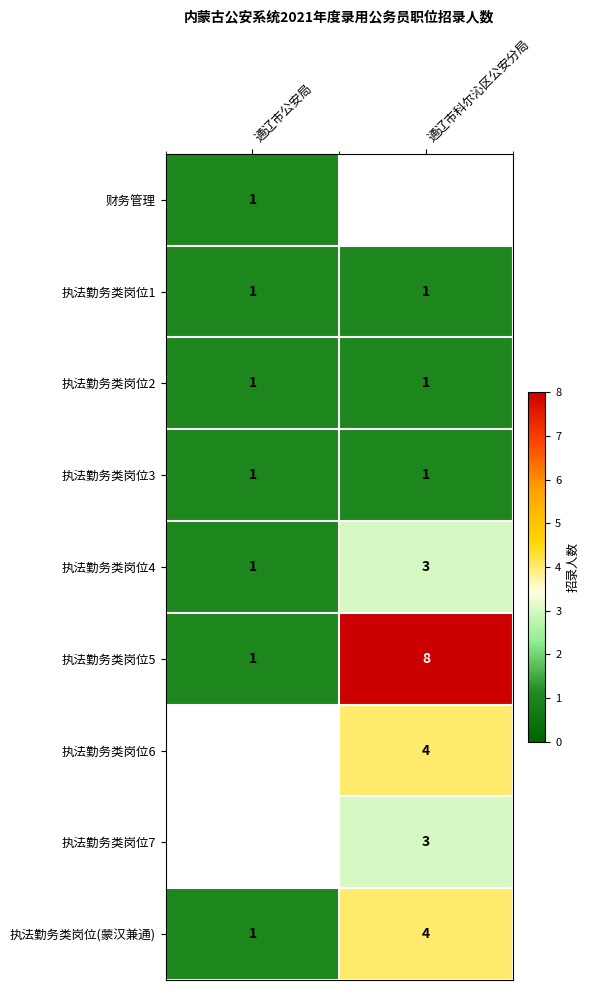

What is the difference between the 执法勤务类岗位5 values at 通辽市科尔沁区公安分局 and 通辽市公安局?

7